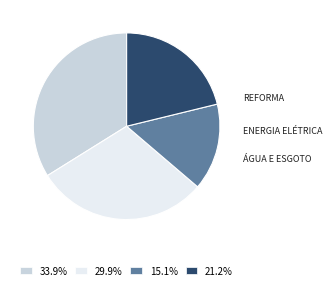

Approximately how many times larger is the value at 15.1% compared to 29.9%?

0.5